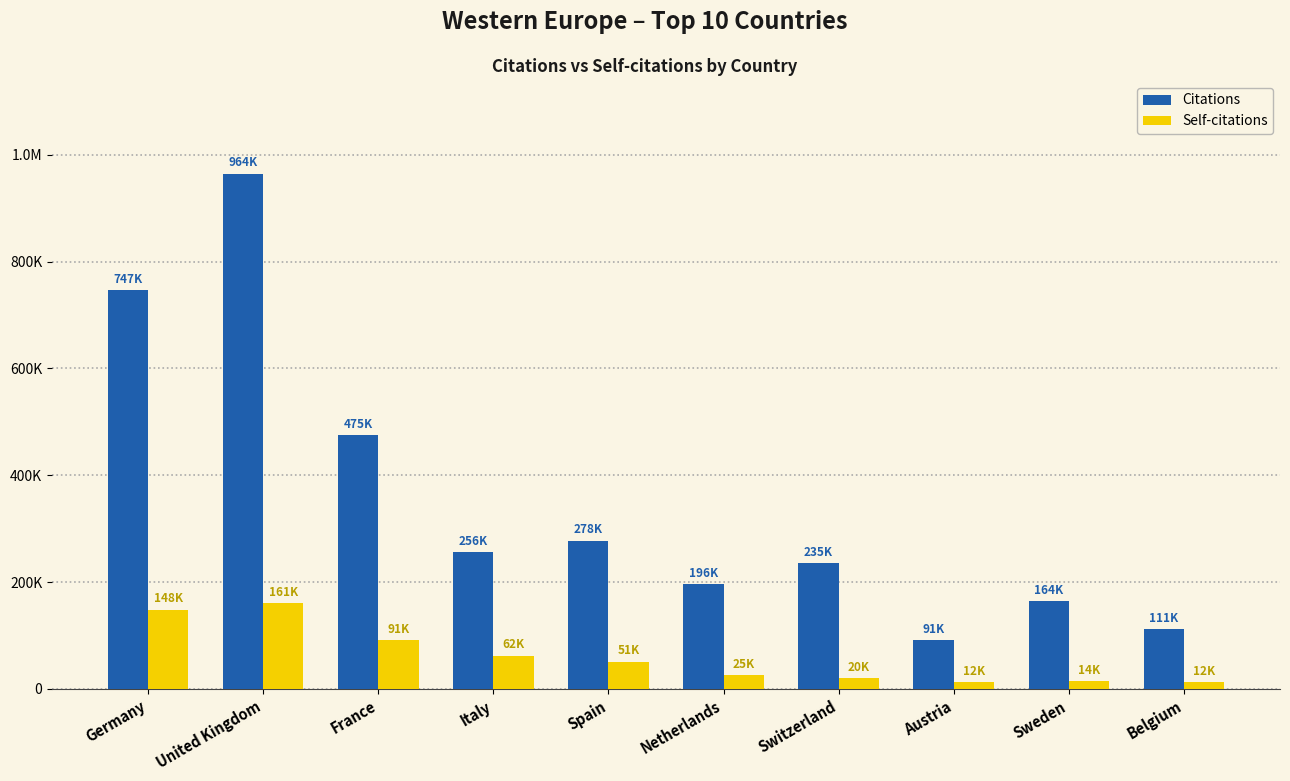

Are the bars grouped side by side (vs. stacked)?

Yes